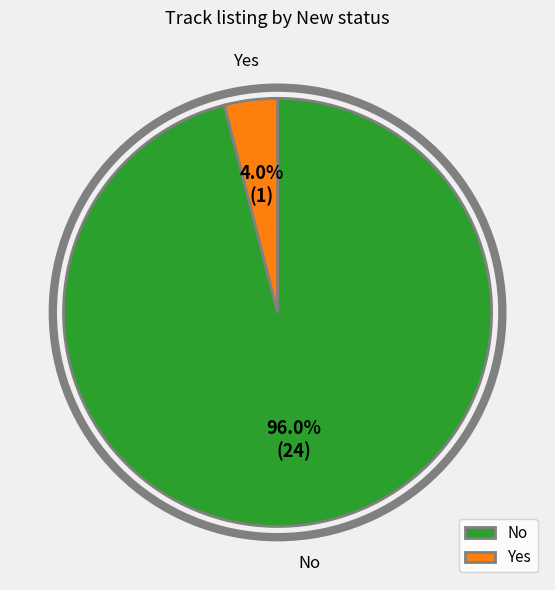

Rank the categories by value from lowest to highest.

Yes, No